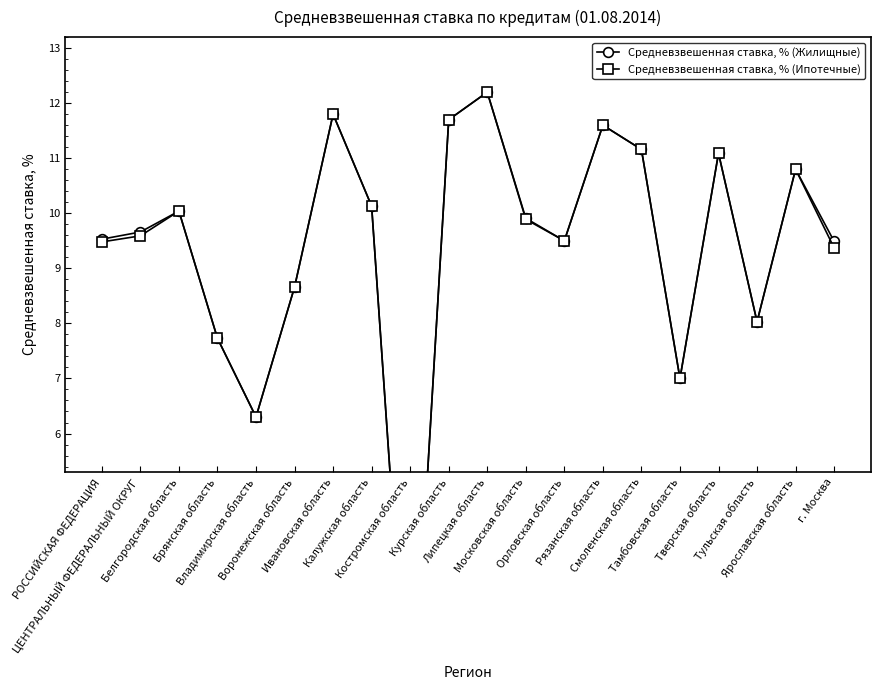

Reading right to left, extract all data points from this chart.

Средневзвешенная ставка, % (Жилищные): 9.5	10.8	8.0	11.1	7.0	11.2	11.6	9.5	9.9	12.2	11.7	0.0	10.1	11.8	8.7	6.3	7.7	10.0	9.7	9.5
Средневзвешенная ставка, % (Ипотечные): 9.4	10.8	8.0	11.1	7.0	11.2	11.6	9.5	9.9	12.2	11.7	0.0	10.1	11.8	8.7	6.3	7.7	10.0	9.6	9.5